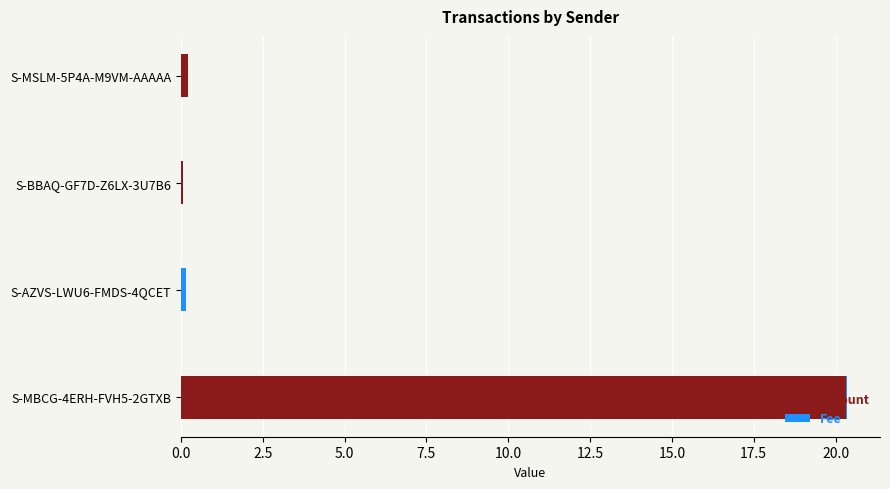

At which label does Amount reach its peak?

S-MBCG-4ERH-FVH5-2GTXB